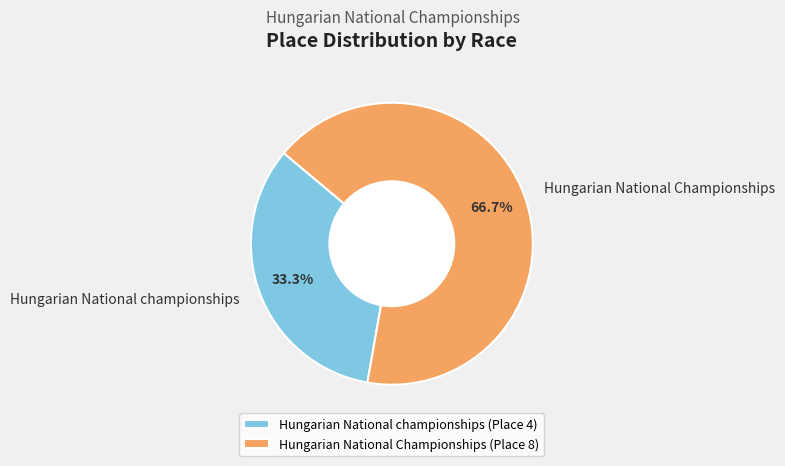

To the nearest percent, what is the combined percentage of Hungarian National Championships and Hungarian National championships?

100%